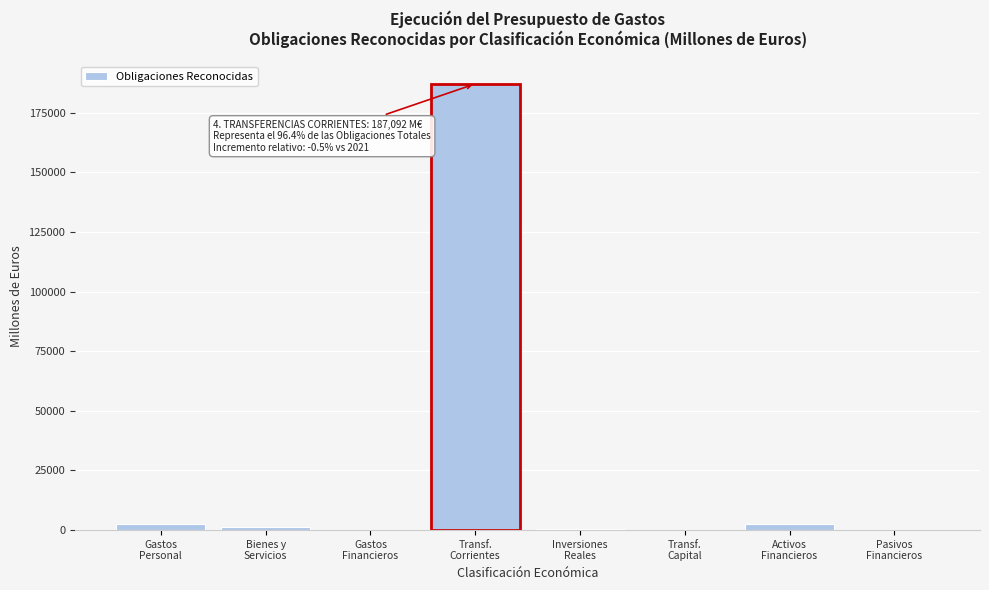

What is the greatest value displayed?

187092.2